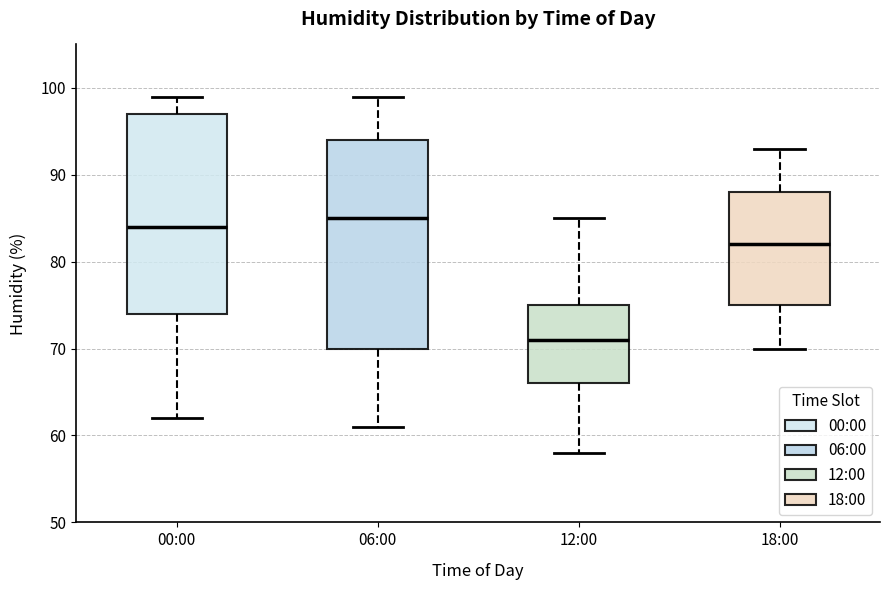

Which box's median line is the lowest?

12:00